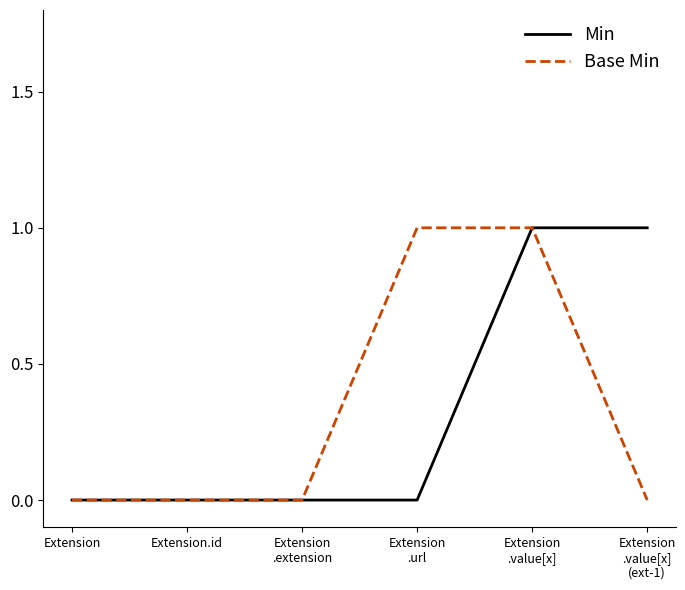

True or false: Min has a value of -1 at Extension.id.

False